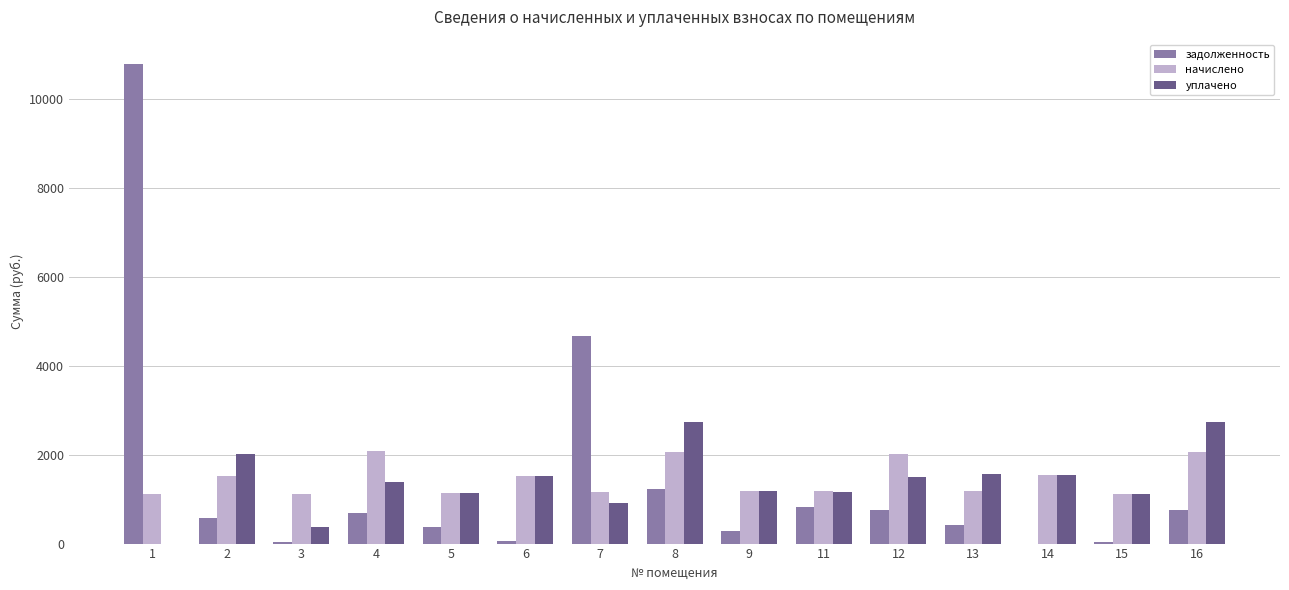

What is the greatest value displayed?

10795.7